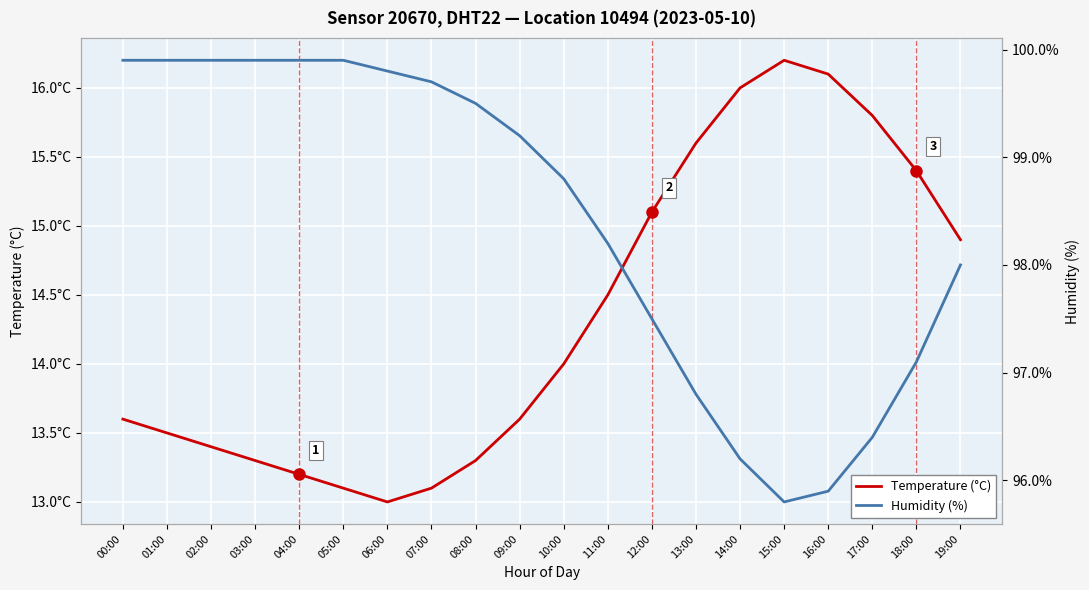

At how many categories does at least one series exceed 85?

20